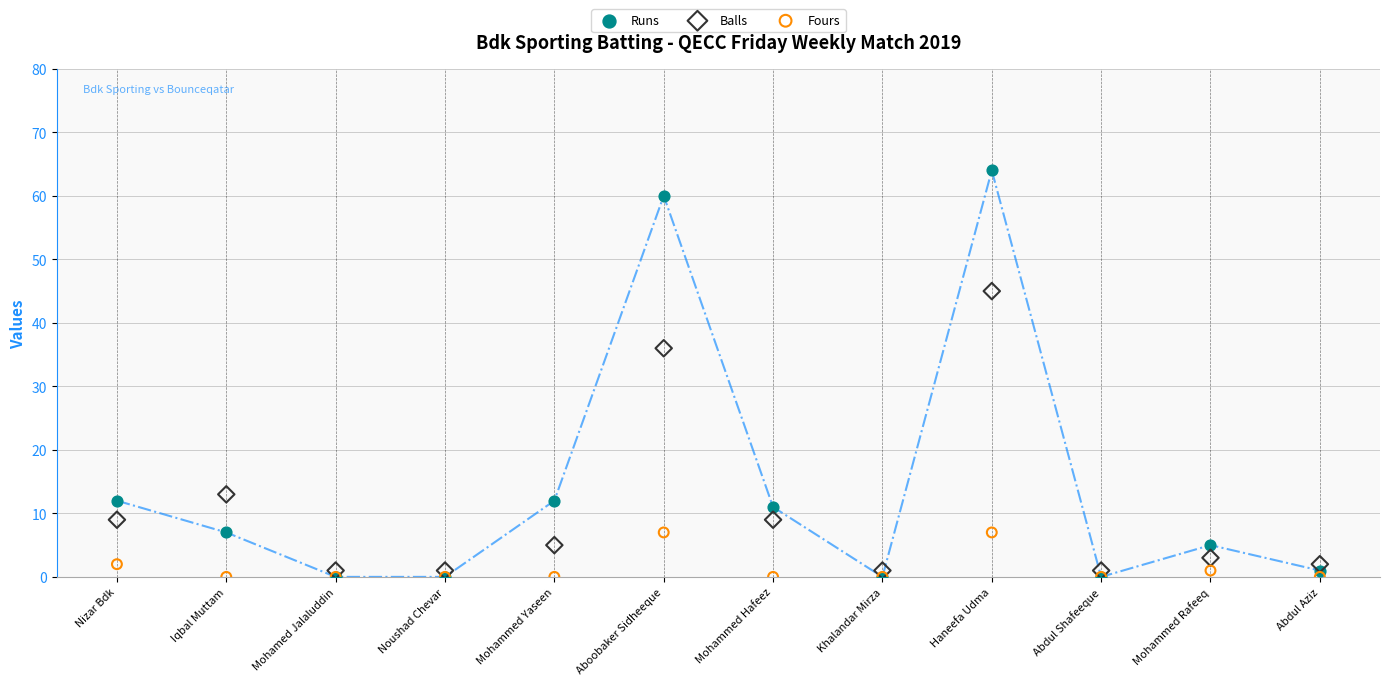

Across all series, what Y value is closest to 32?

36